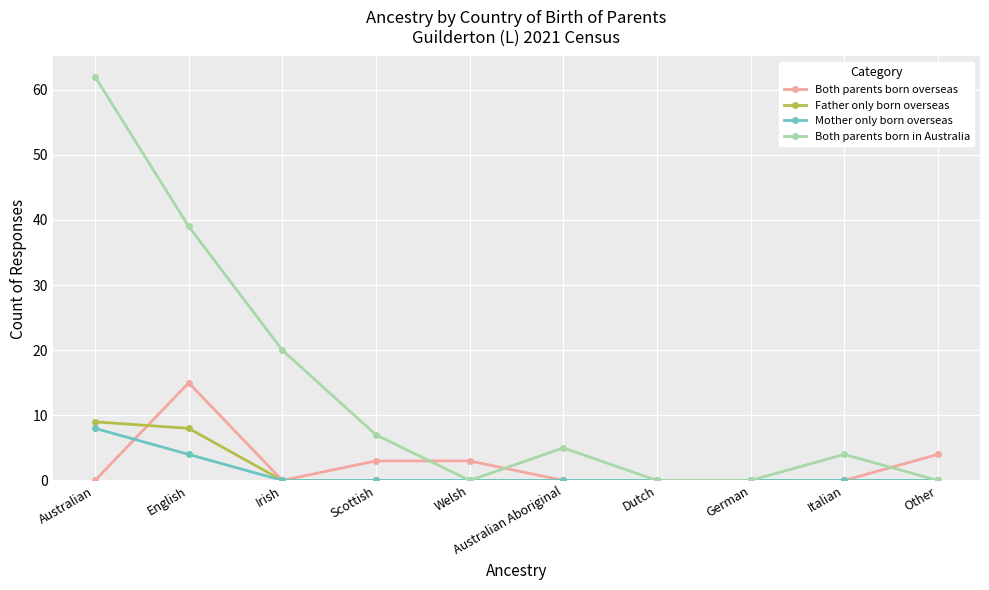

At which category is the sum across all series the highest?

Australian